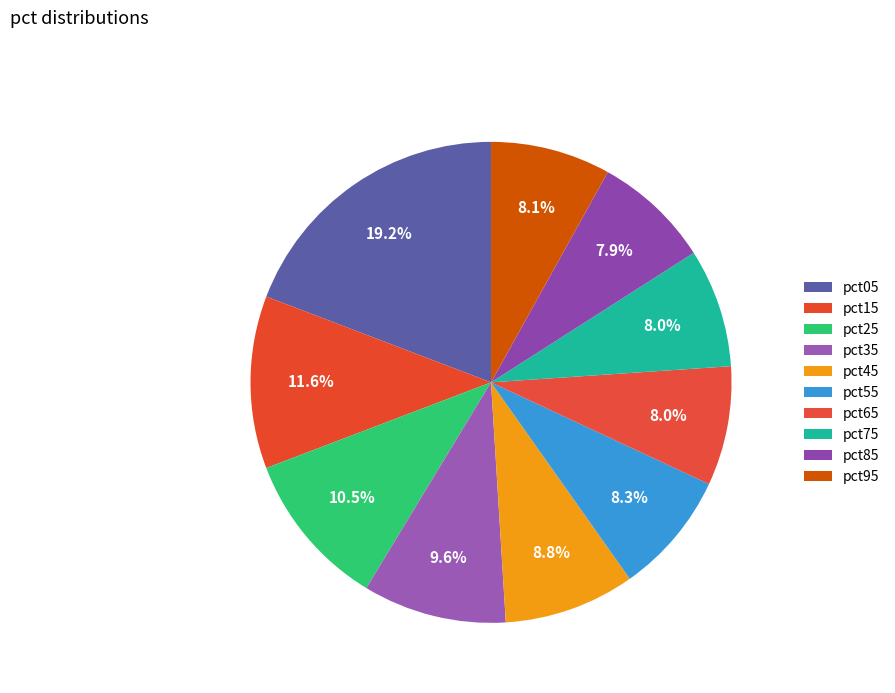

Count the number of slices in the pie.

10